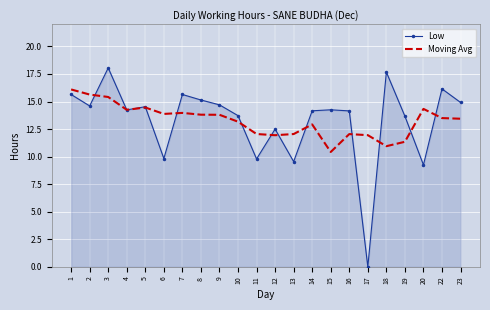

At 7, list the series in order from smallest to largest.

Moving Avg, Low